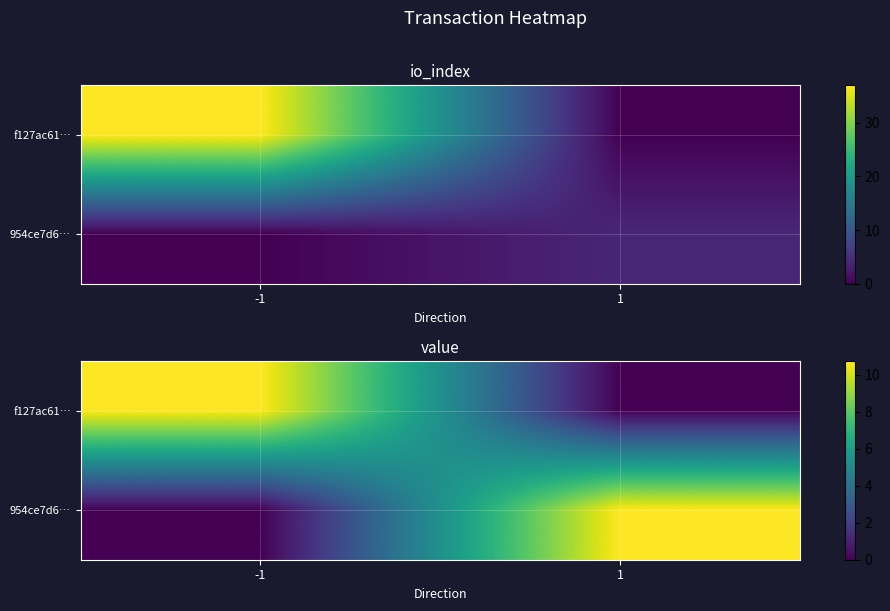

Is it true that f127ac61… equals -5.2 at 1?

False